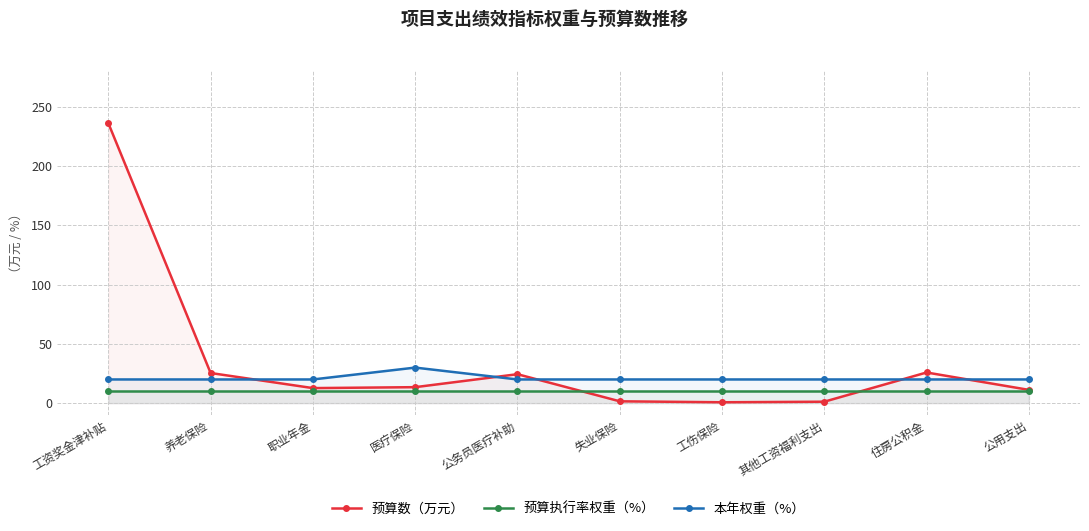

How many series are shown in this chart?

3